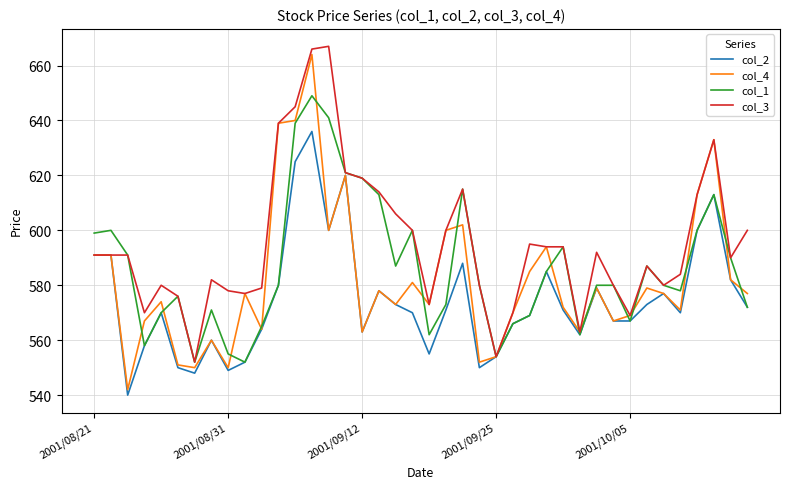

Which series has the largest total across all categories?

col_3